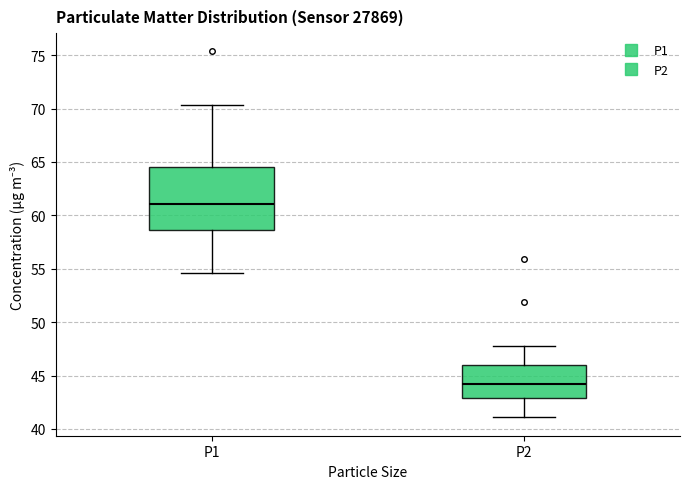

Which box has the lowest median line?

P2